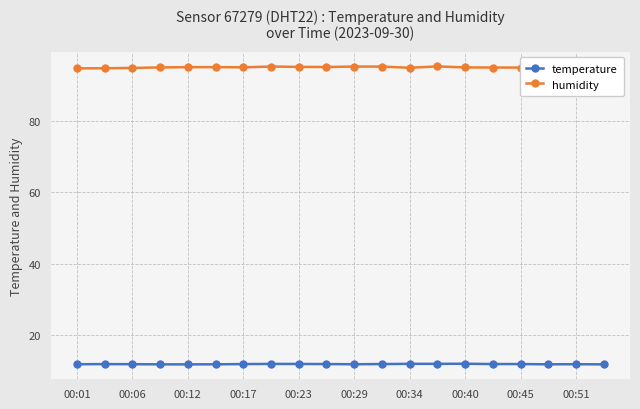

List the series in order of their overall mean, highest first.

humidity, temperature